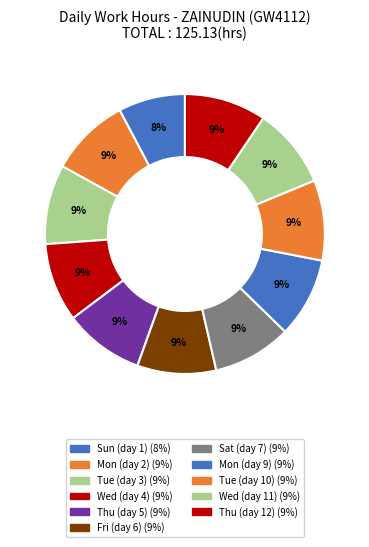

How many slices are in this pie chart?

11